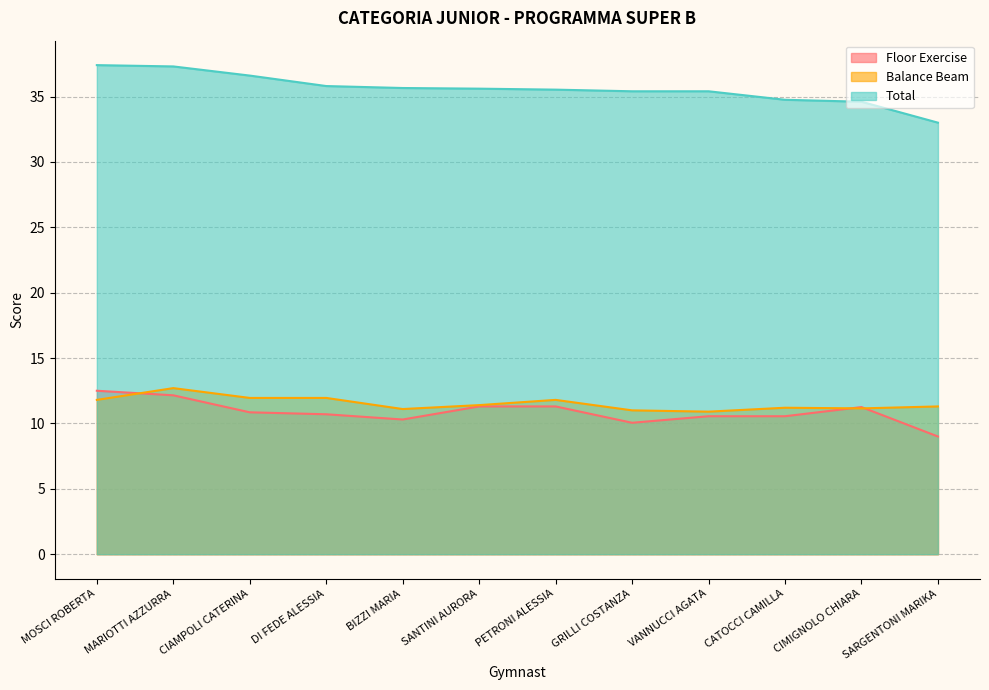

What is the difference between the highest and lowest values at DI FEDE ALESSIA?

25.1